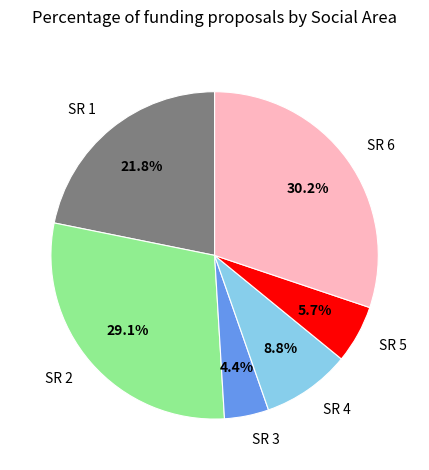

To the nearest percent, what is the combined percentage of SR 1 and SR 3?

26%